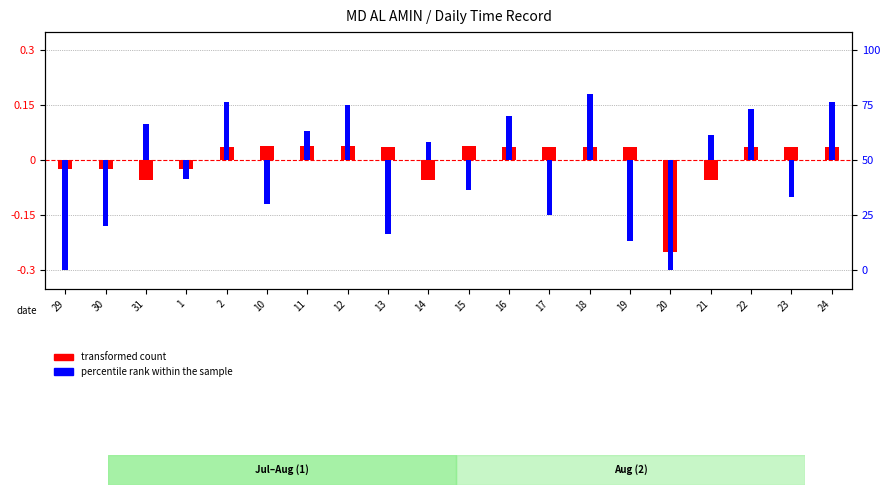

How many values in the percentile rank within the sample series exceed 0?

10